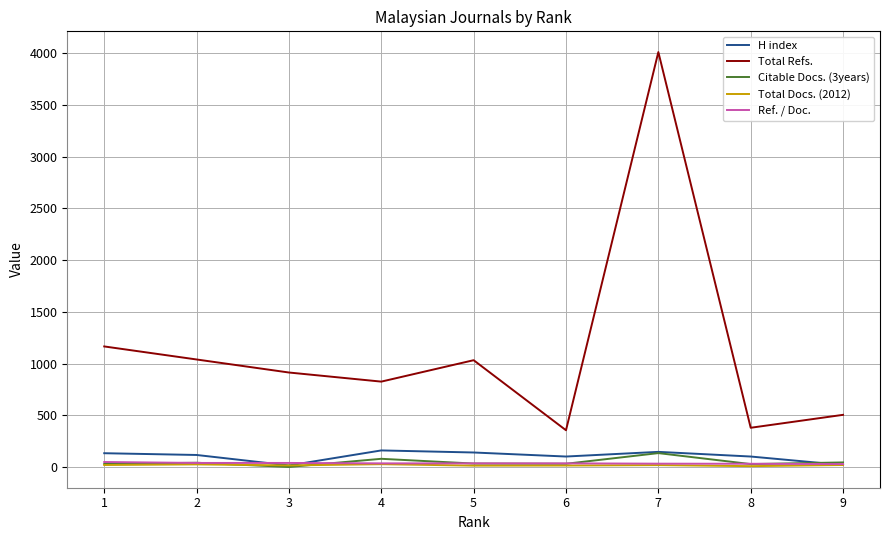

What is the sum of the H index values at 4 and 5?

300